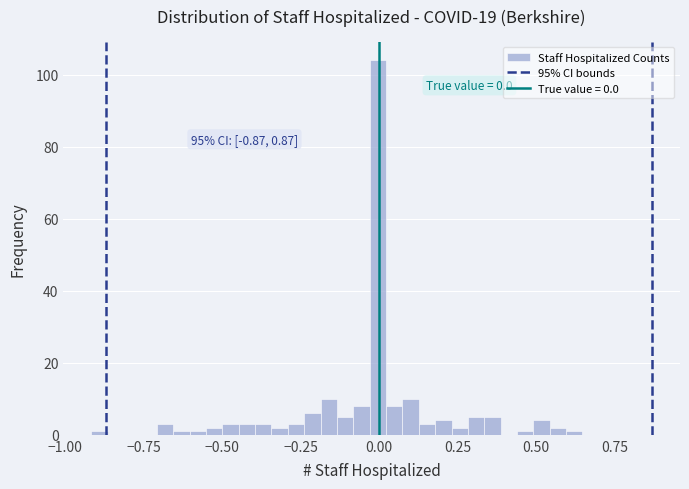

Around what value on the x-axis is the tallest bar? Give the approximate position of its centre, as read against the axis.

0.00